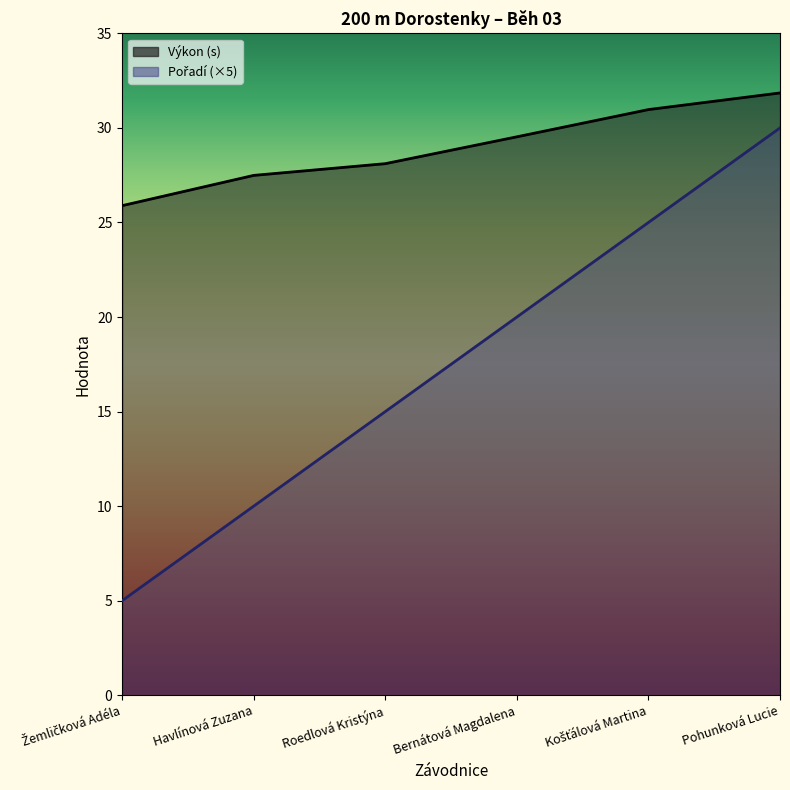

Is it true that Pořadí equals 8.6 at Žemličková Adéla?

False